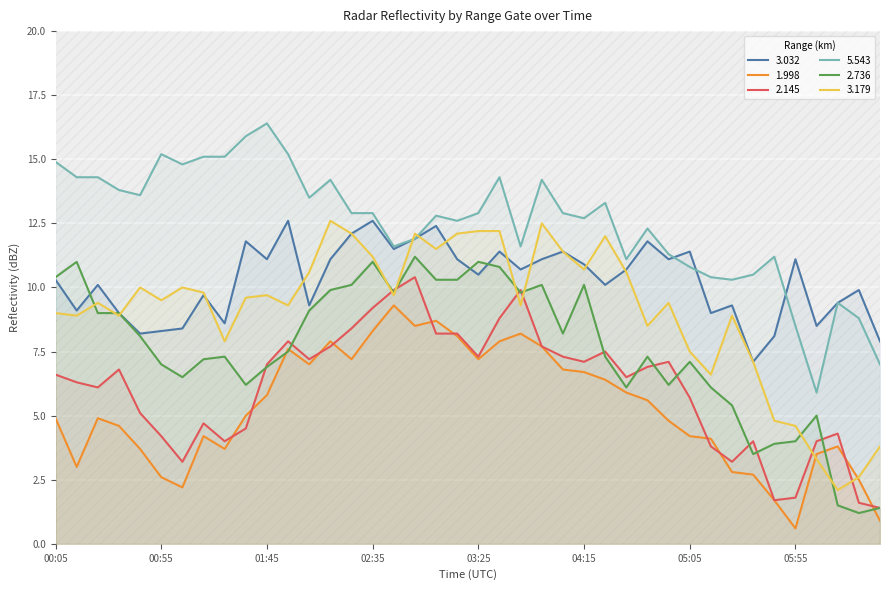

How many lines are shown in the chart?

6